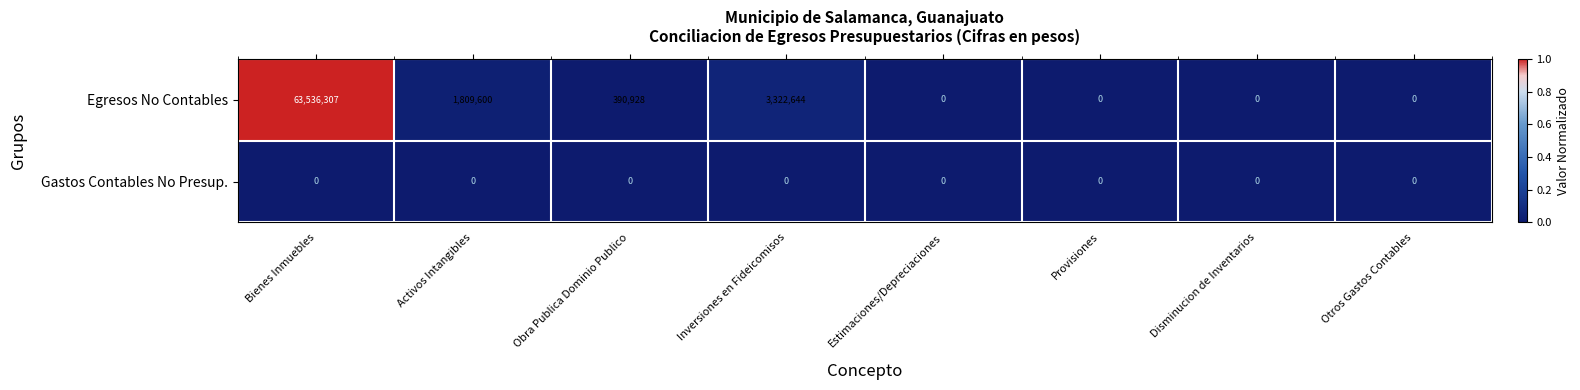

Reading left to right, what are all the values shown in this chart?

Egresos No Contables: Bienes Inmuebles=63536307	Activos Intangibles=1809600	Obra Publica Dominio Publico=390928	Inversiones en Fideicomisos=3322644	Estimaciones/Depreciaciones=0	Provisiones=0	Disminucion de Inventarios=0	Otros Gastos Contables=0
Gastos Contables No Presup.: Bienes Inmuebles=0	Activos Intangibles=0	Obra Publica Dominio Publico=0	Inversiones en Fideicomisos=0	Estimaciones/Depreciaciones=0	Provisiones=0	Disminucion de Inventarios=0	Otros Gastos Contables=0